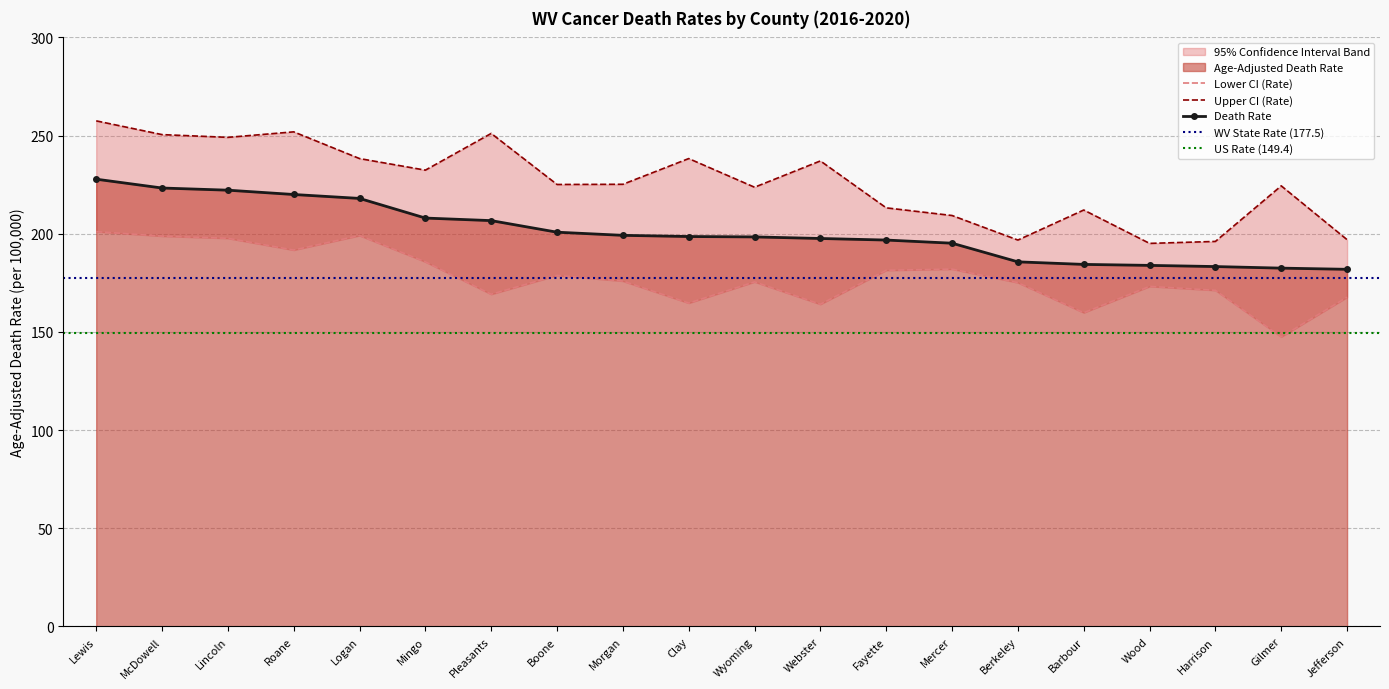

True or false: Upper CI (Rate) and Age-Adjusted Death Rate cross at least once.

False